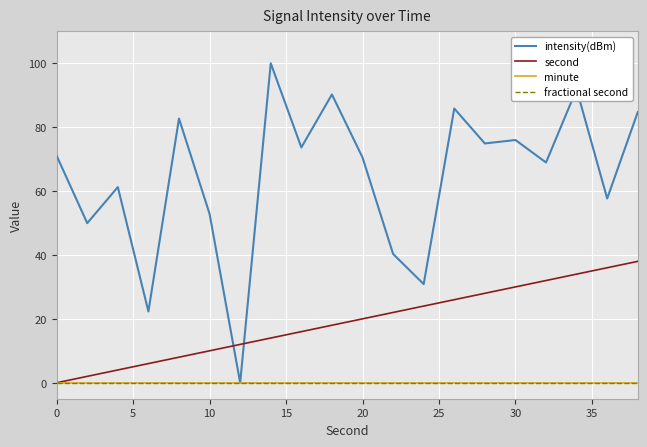

Does the chart display data point markers on the line(s)?

No